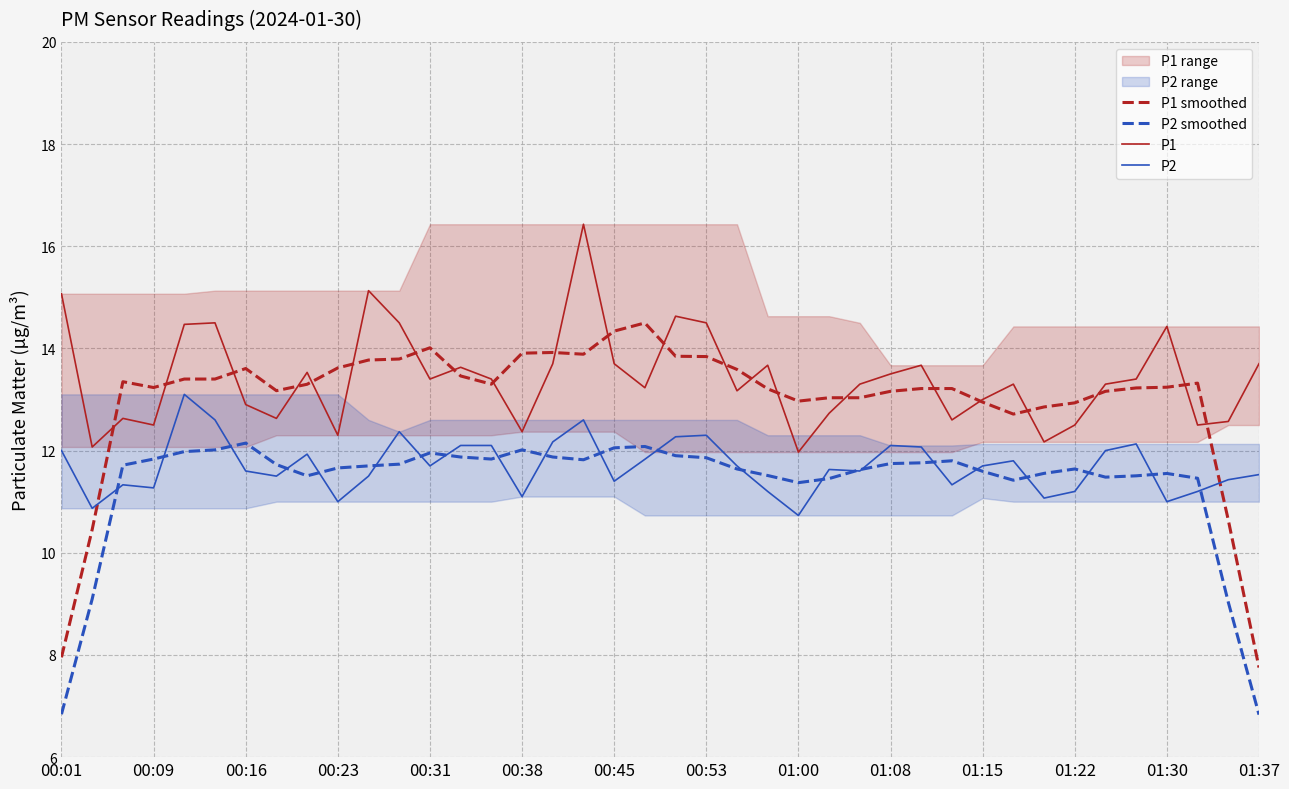

At 20, list the series in order from largest to smallest.

P1, P1 smoothed, P2, P2 smoothed